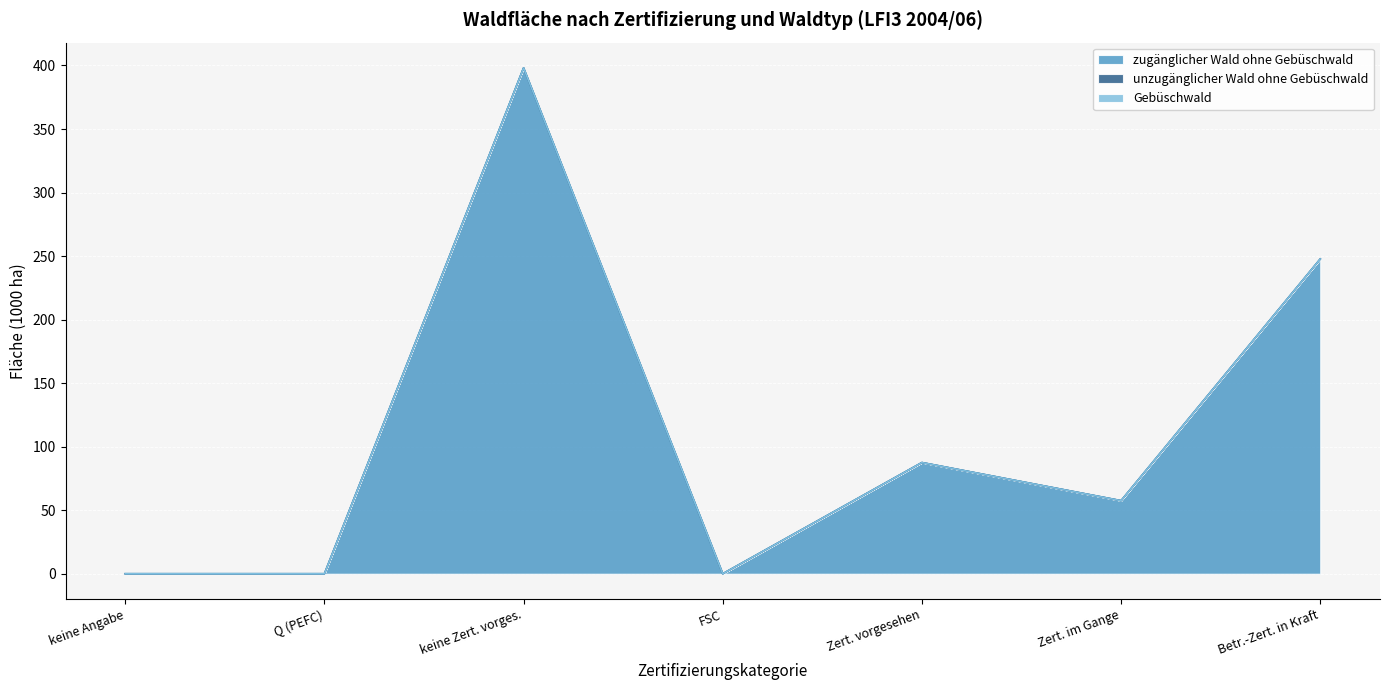

What is the difference between the second highest and minimum values in the zugänglicher Wald ohne Gebüschwald series?

247.7